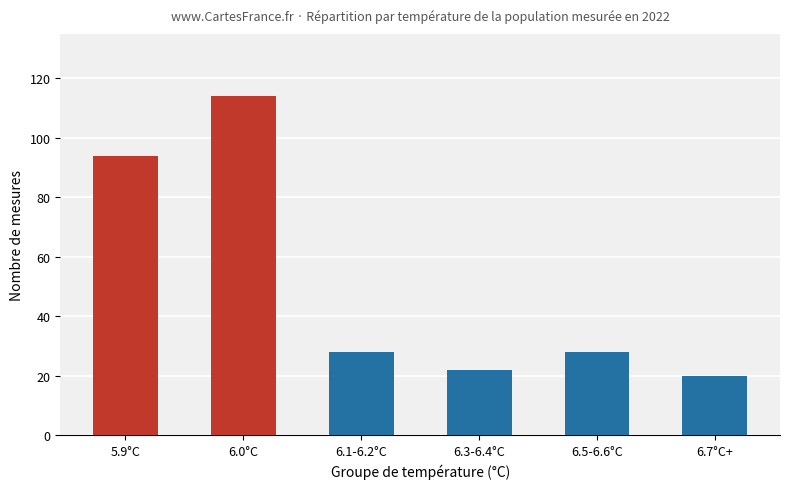

What is the sum of all values?

306